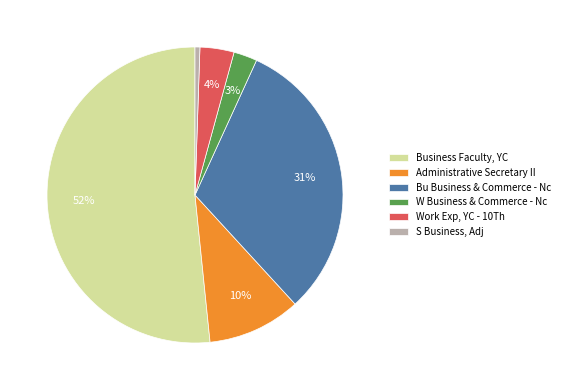

What is the majority slice?

Business Faculty, YC